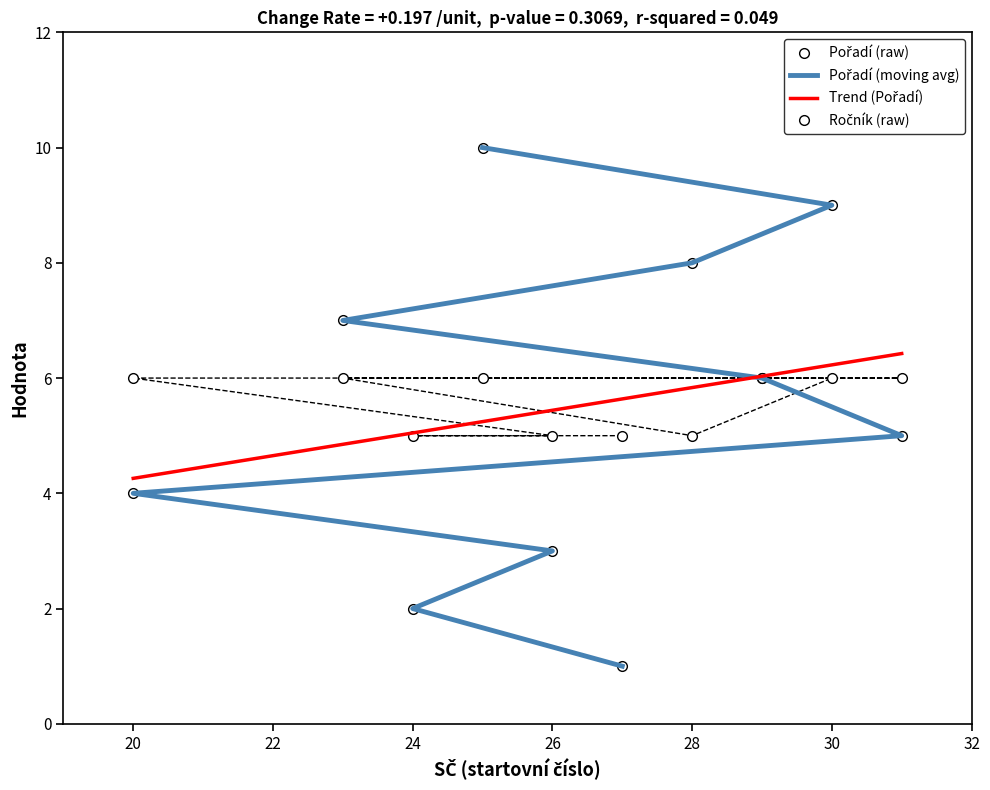

Which series has the largest range (max minus min)?

Pořadí